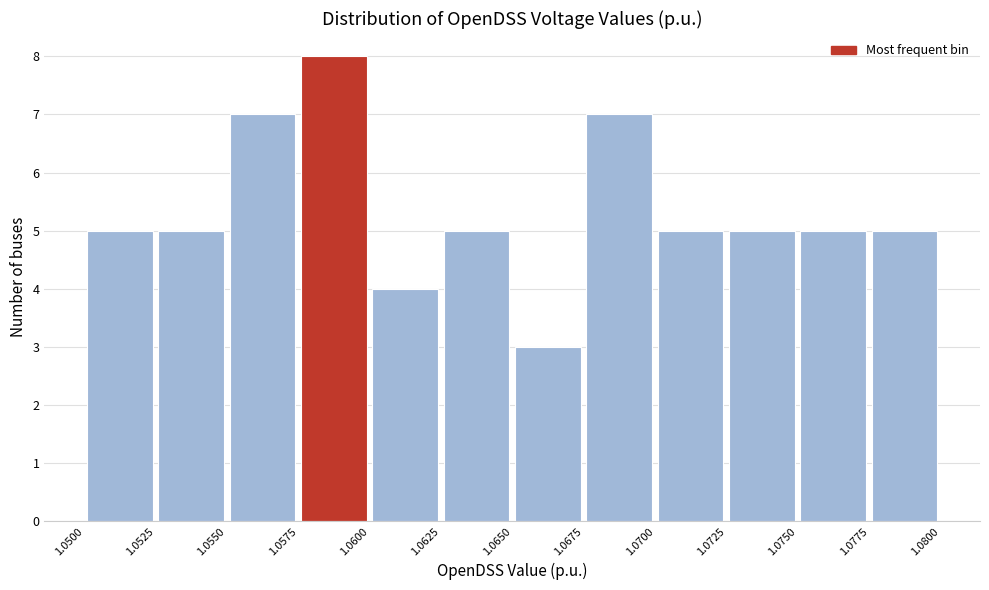

Reading left to right, list every bar in this chart as the range it spans on the x-axis followed by its height. The values are not printed on the chart, so give them approximately, as read against the axis.

1.0500 to 1.0525: 5
1.0525 to 1.0550: 5
1.0550 to 1.0575: 7
1.0575 to 1.0600: 8
1.0600 to 1.0625: 4
1.0625 to 1.0650: 5
1.0650 to 1.0675: 3
1.0675 to 1.0700: 7
1.0700 to 1.0725: 5
1.0725 to 1.0750: 5
1.0750 to 1.0775: 5
1.0775 to 1.0800: 5